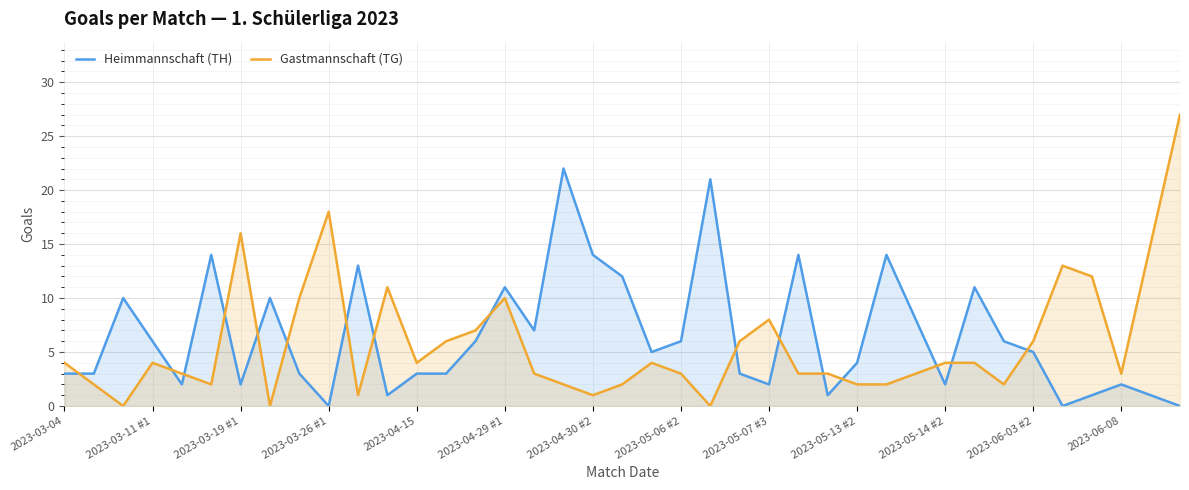

True or false: Gastmannschaft (TG) and Heimmannschaft (TH) cross at least once.

True